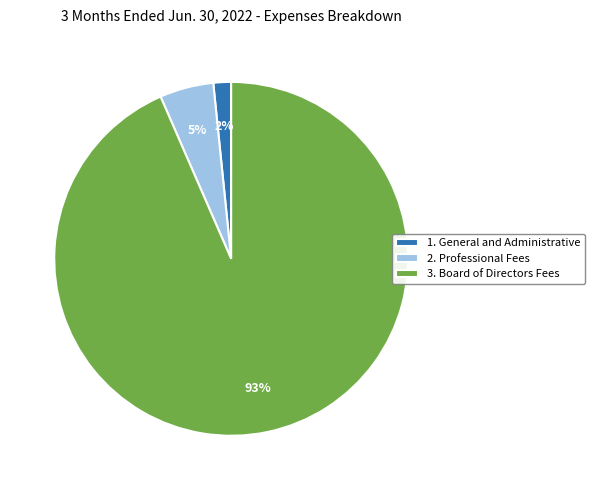

Which category has the smallest portion of the pie?

1. General and Administrative